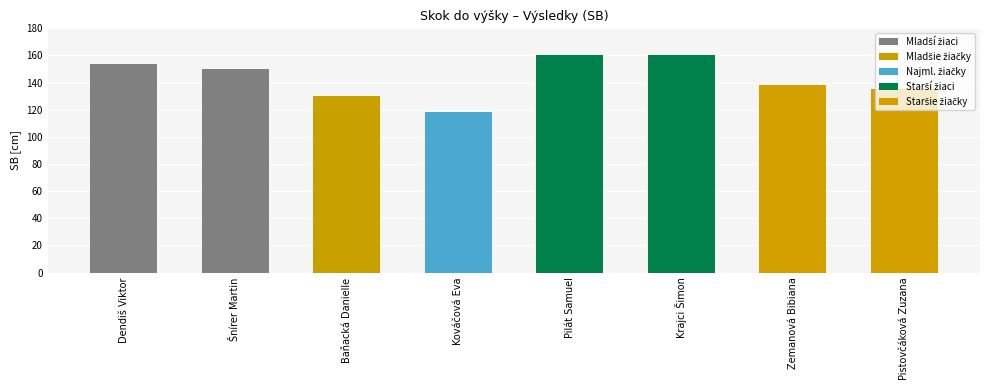

What is the difference between the maximum and second lowest values?

30